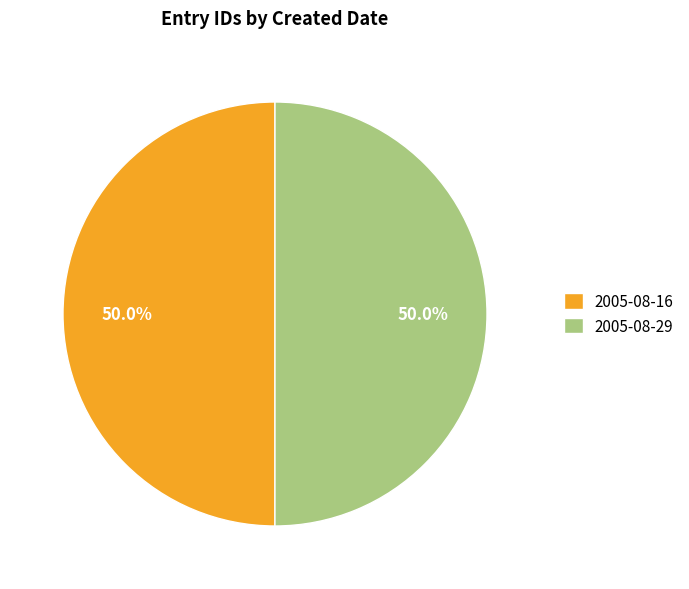

To the nearest percent, what portion does 2005-08-16 represent?

50%